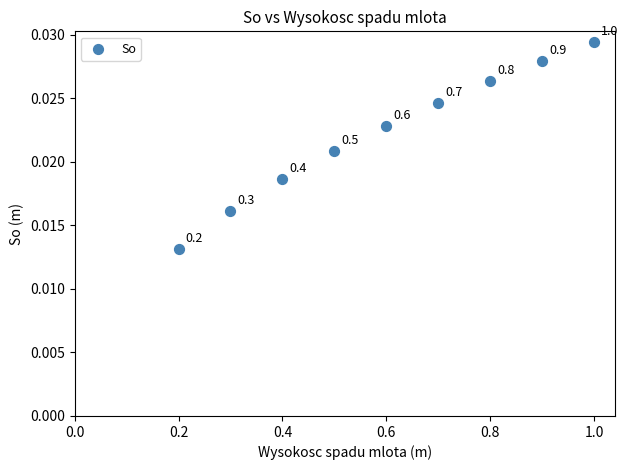

What is the average X value?

0.6